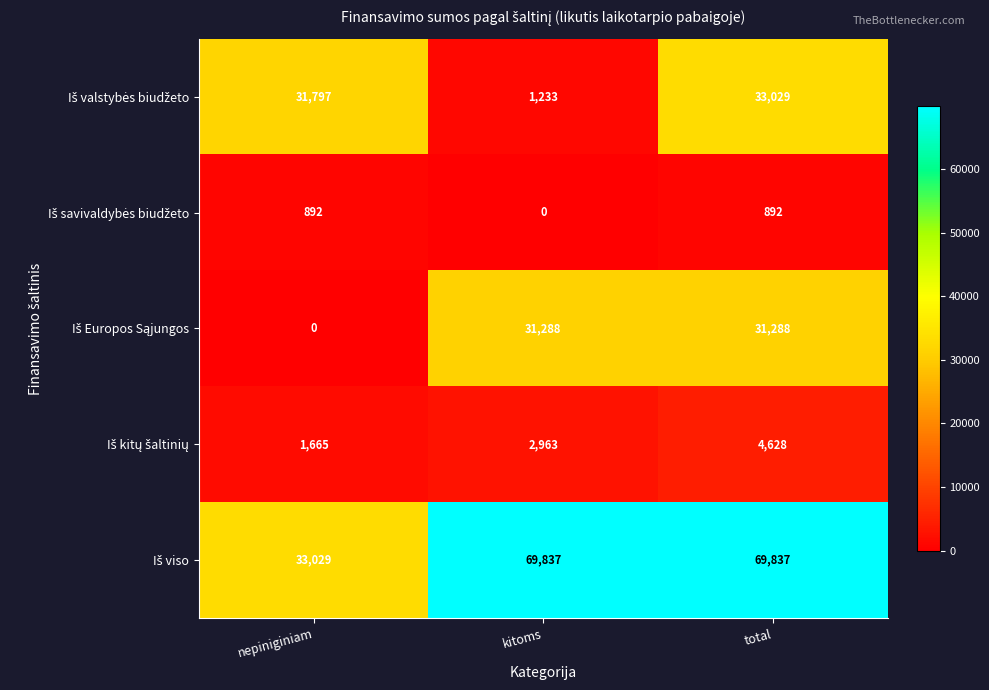

At which category is the sum across all series the highest?

total